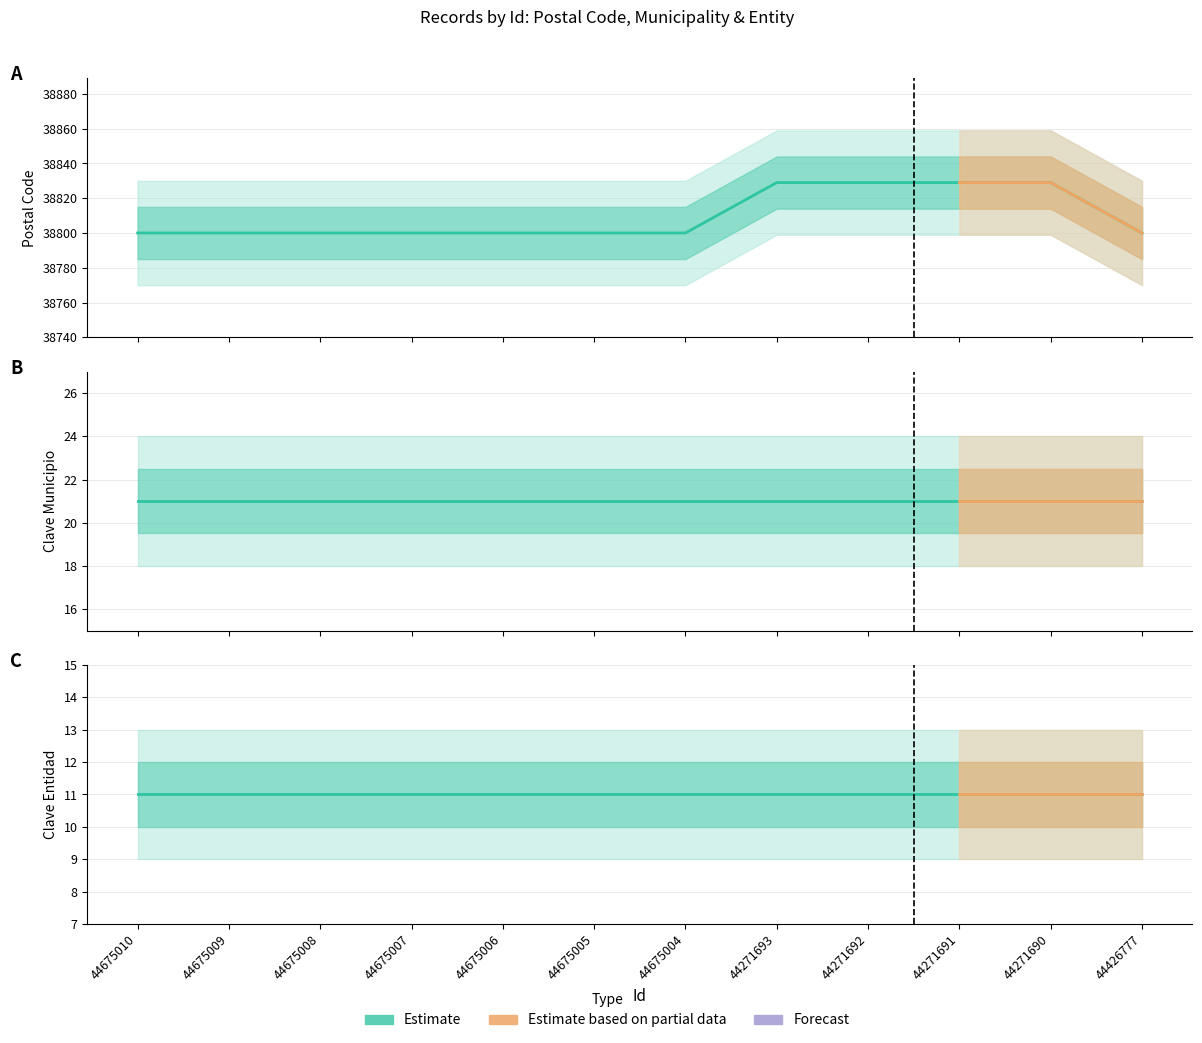

True or false: Codigo Postal and Clave Entidad cross at least once.

False